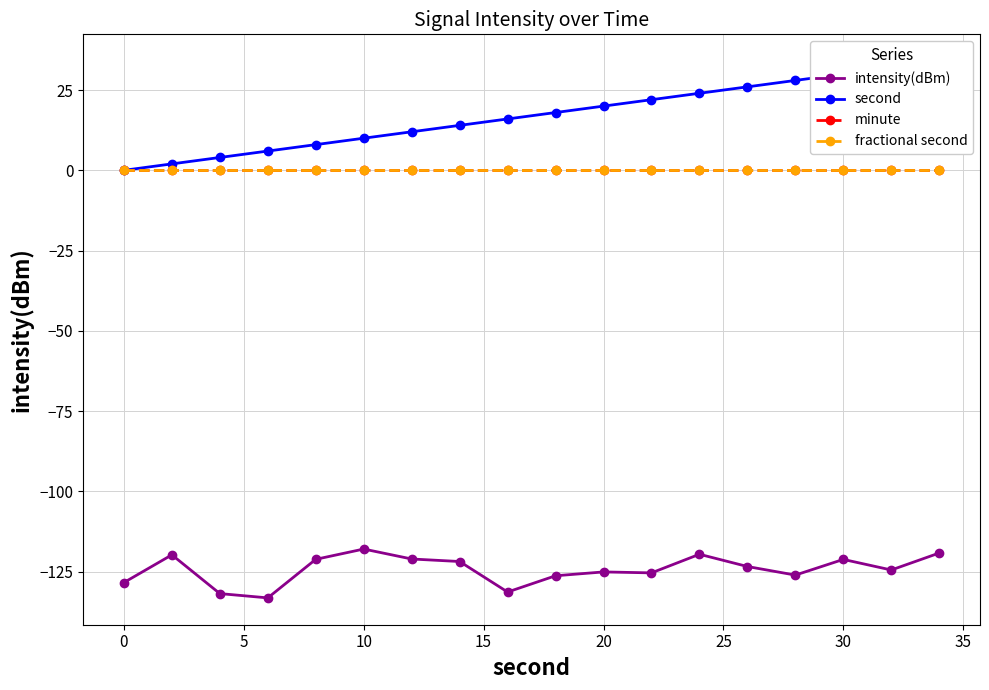

True or false: second has more than 0 interior local peaks.

False